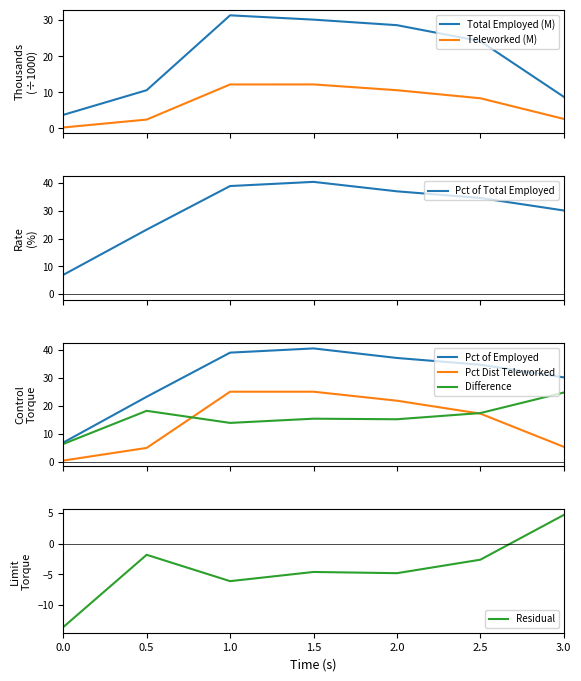

True or false: Teleworked (M) and Total Employed (M) intersect in this chart.

False